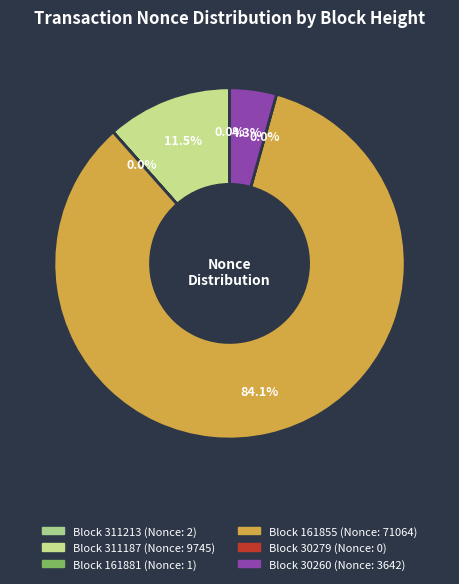

What percentage do 30260 and 311187 together represent?

15.9%